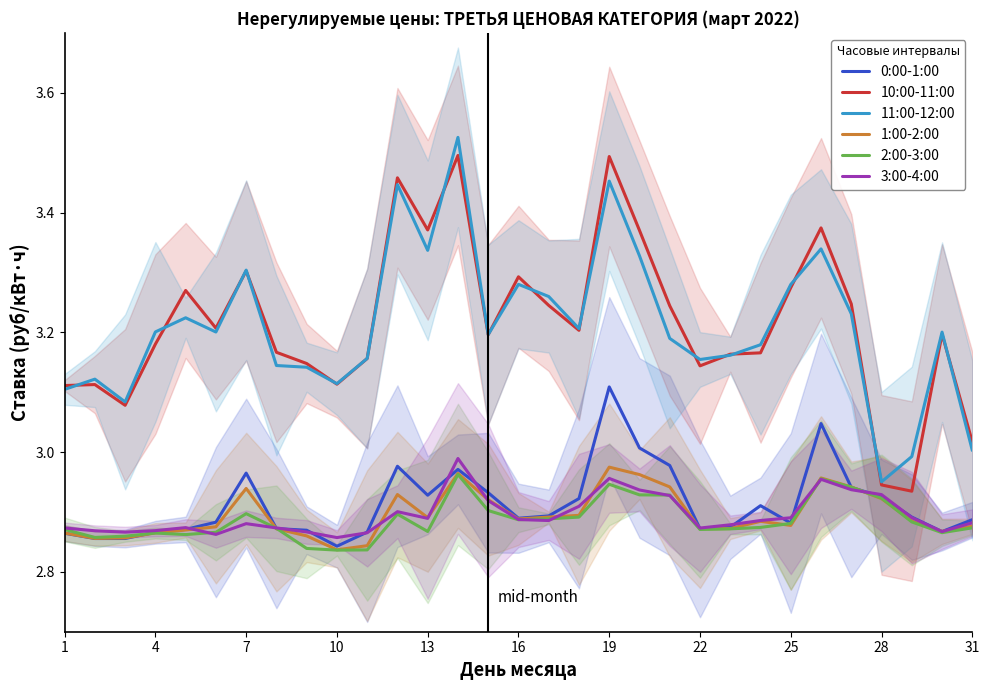

What is the average value of the 1:00-2:00 series?

2.9